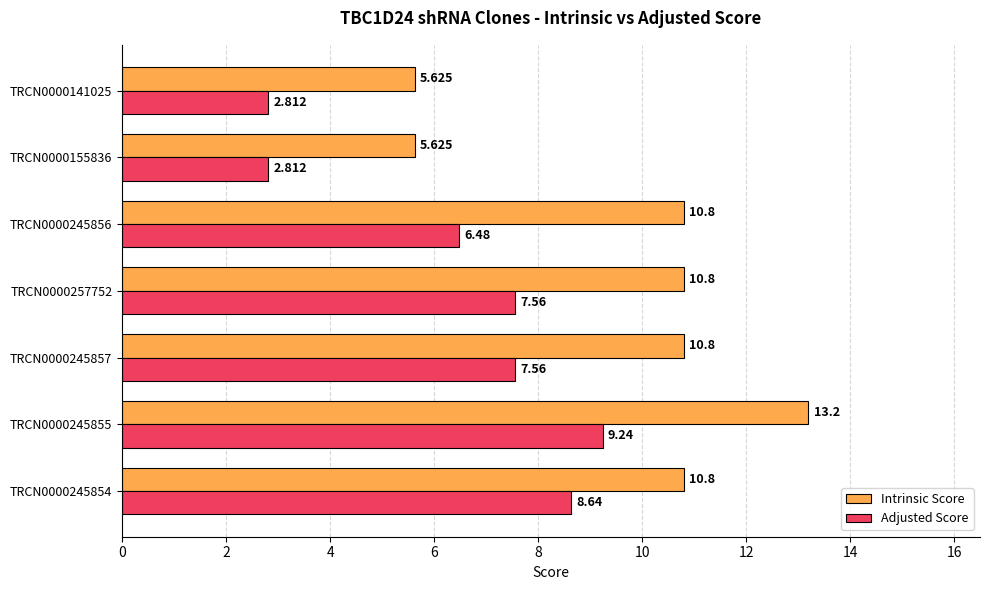

List the series in order of their peak value, highest first.

Intrinsic Score, Adjusted Score